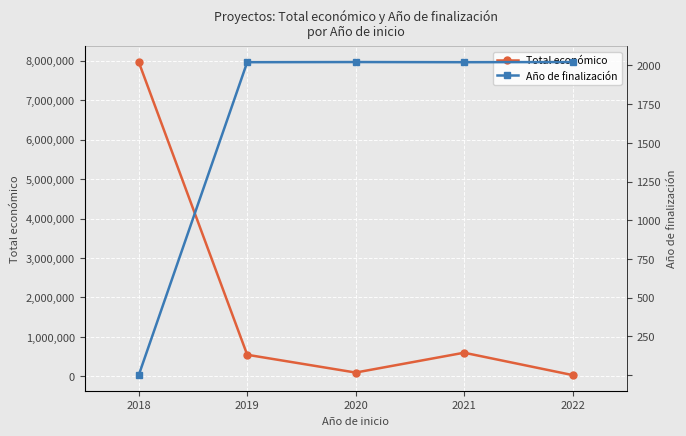

Reading left to right, transcribe all the data shown in this chart.

Total económico: 7967413	547512	96497	599605	32816
Año de finalización: 0	2021	2022	2021	2022